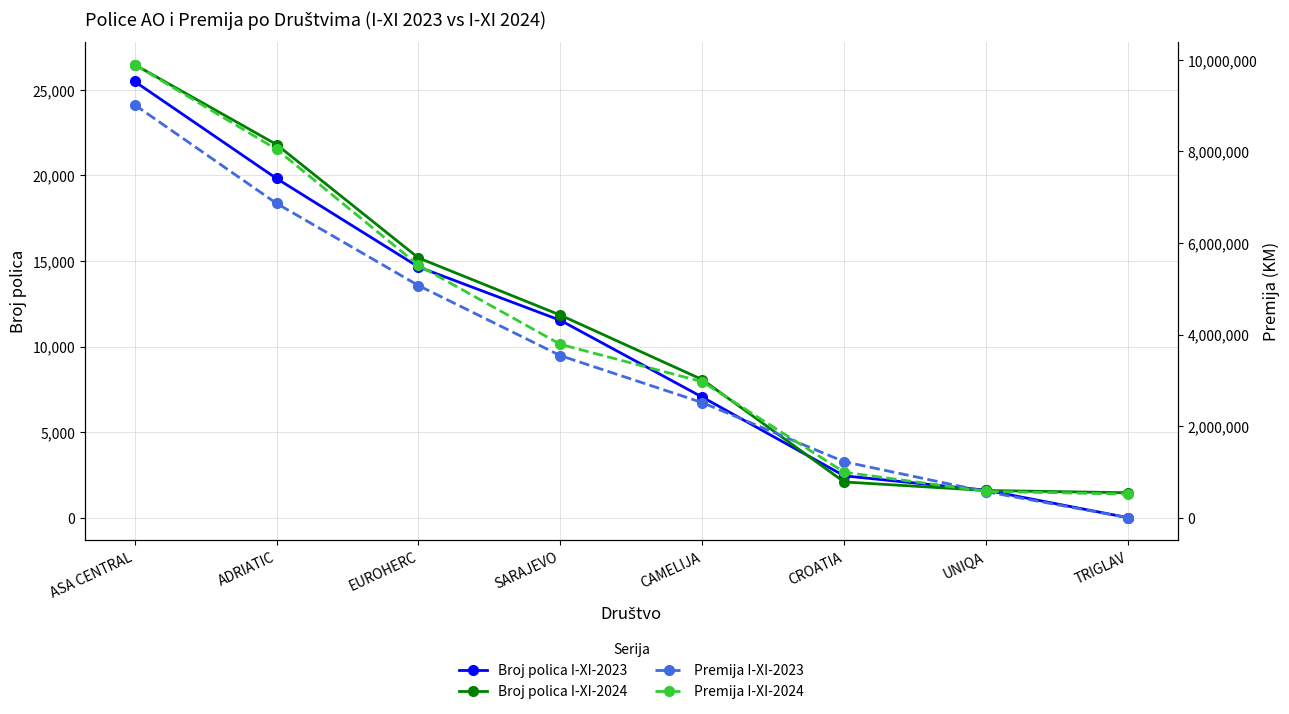

At which label is Premija I-XI-2024 closest to 5207061?

EUROHERC